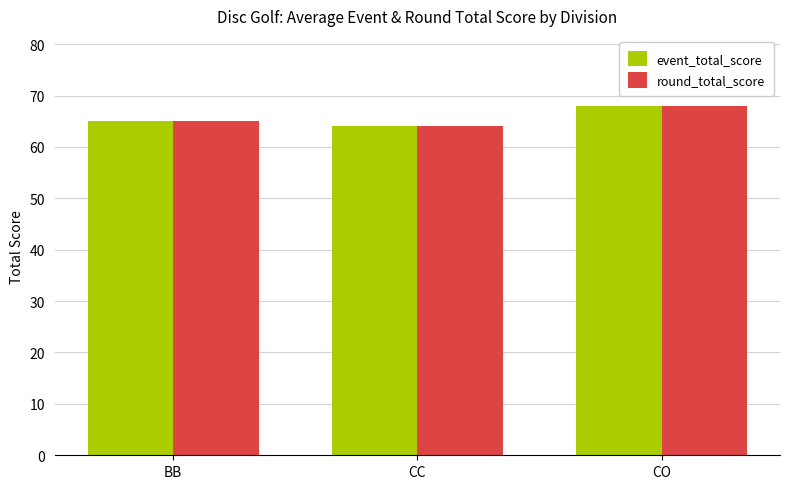

What is the smallest value displayed?

64